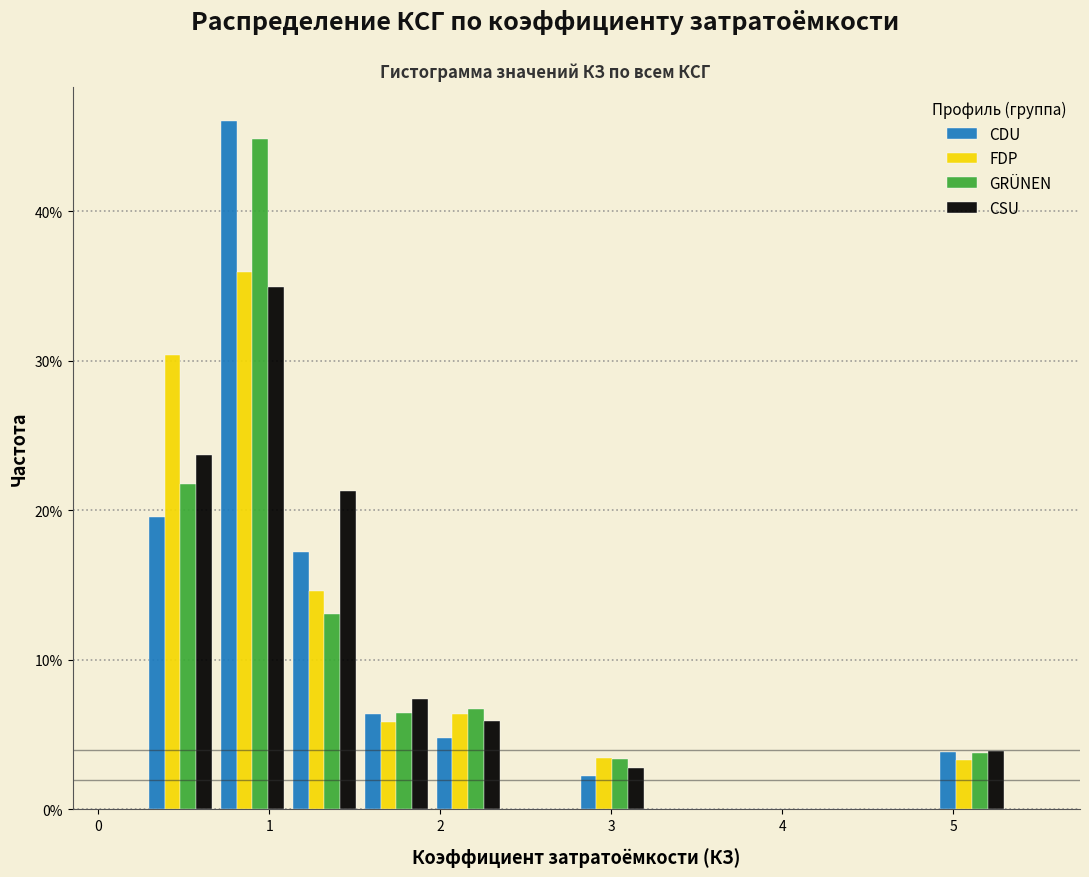

In the FDP series, which range on the x-axis has the tallest bar?

0.7 to 1.1